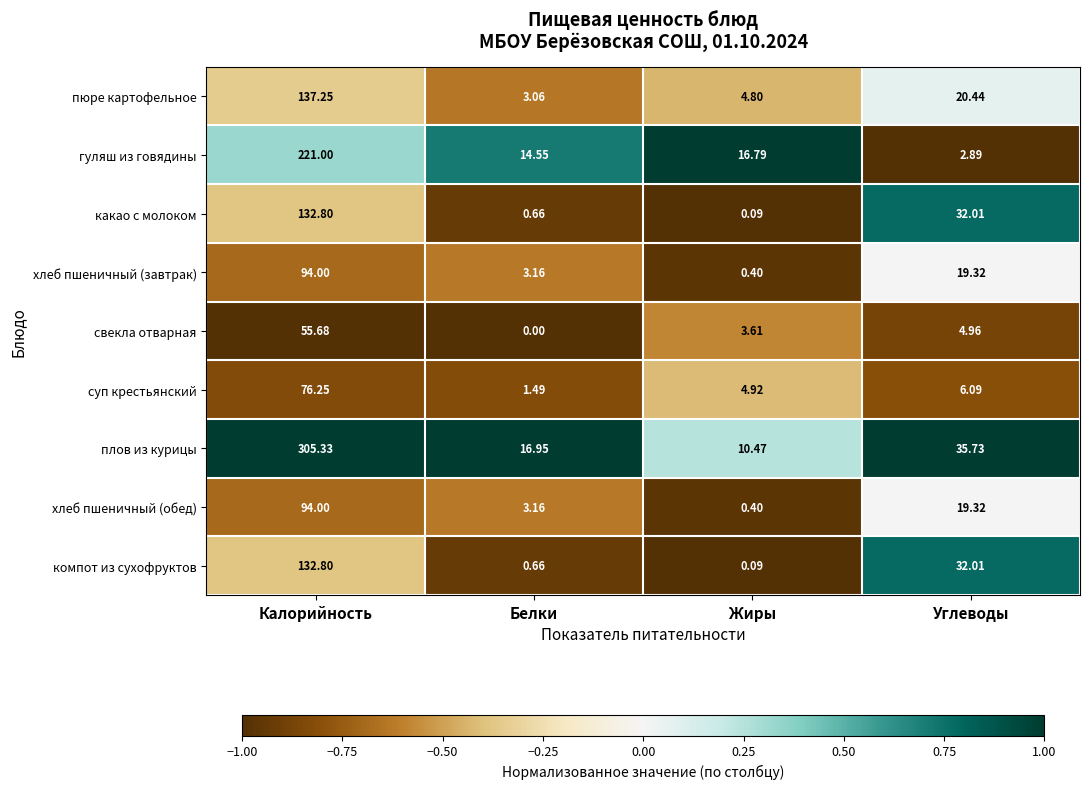

What is the difference between the highest and lowest values at Жиры?

16.7